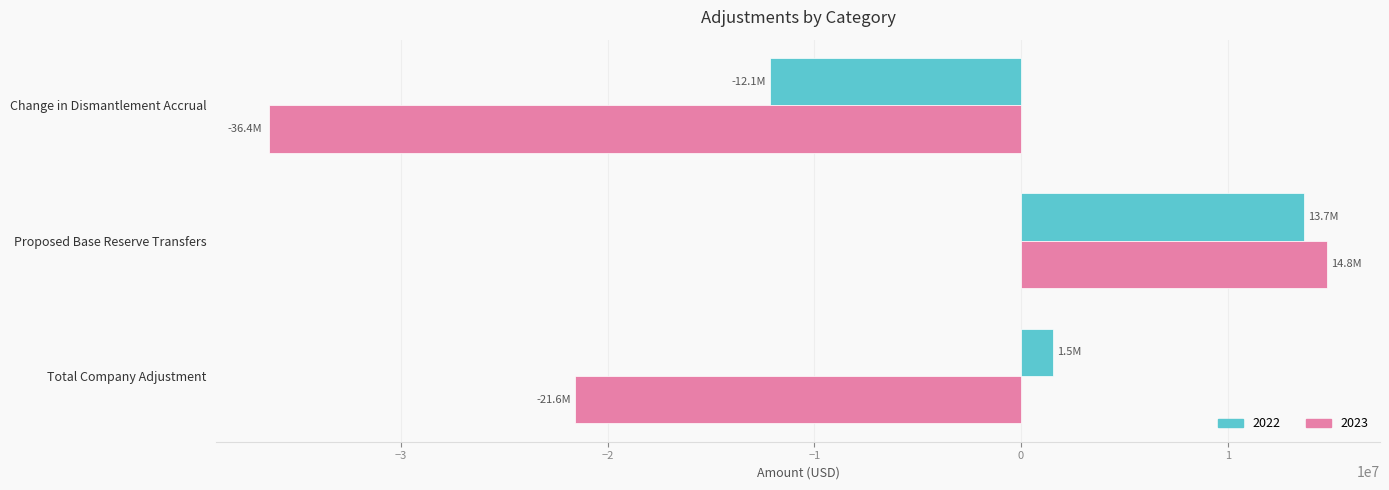

Between Change in Dismantlement Accrual and Total Company Adjustment, which series saw the biggest shift?

2023